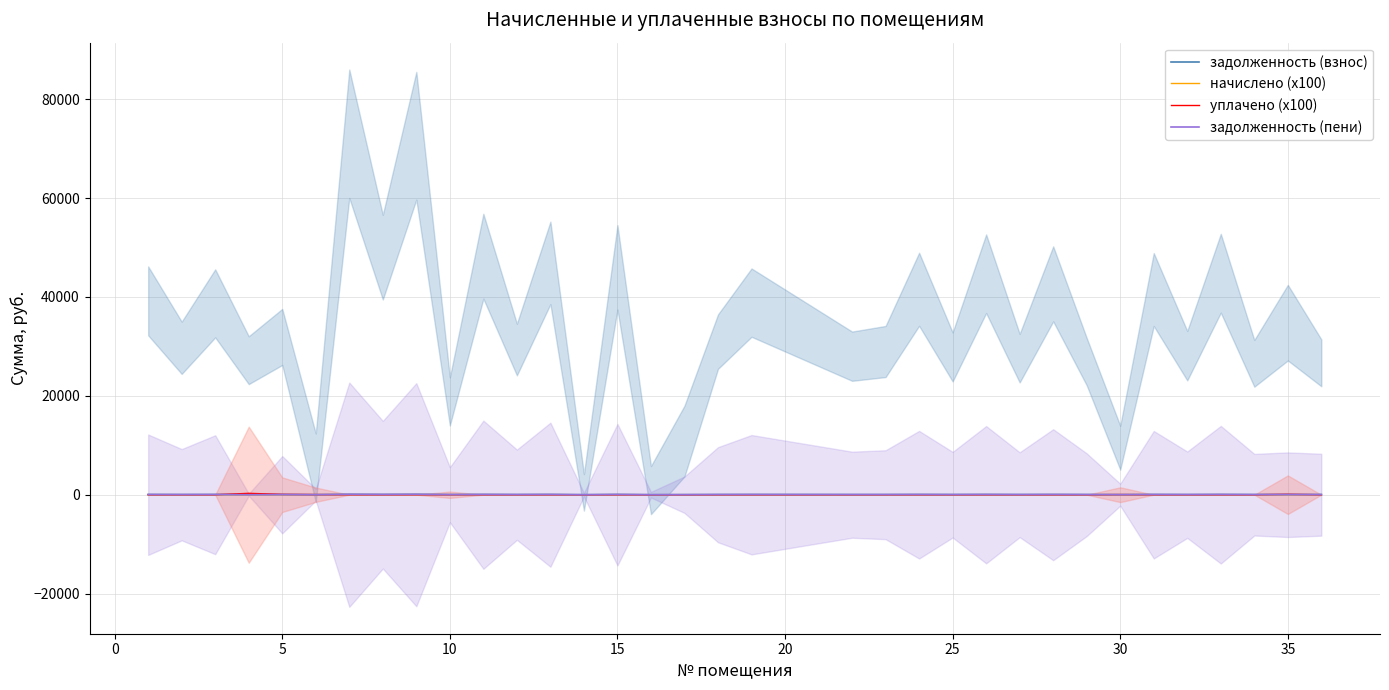

What is the difference between the second highest and second lowest values in the задолженность (пени) series?

74.0